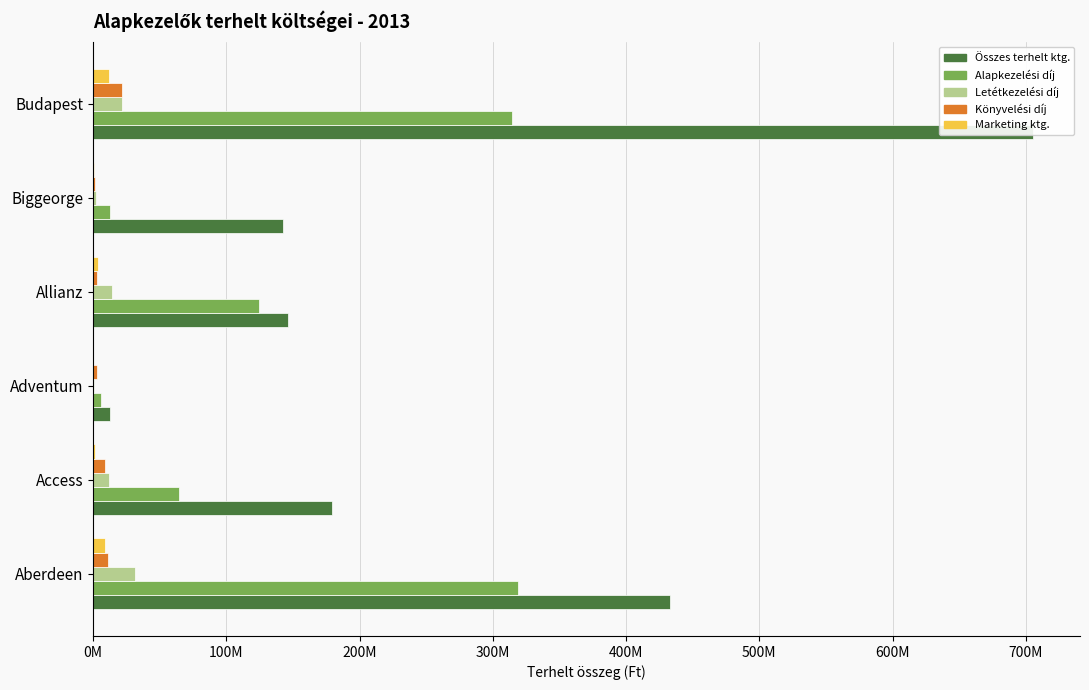

Is it true that Könyvelési díj equals 8792148 at Access?

True